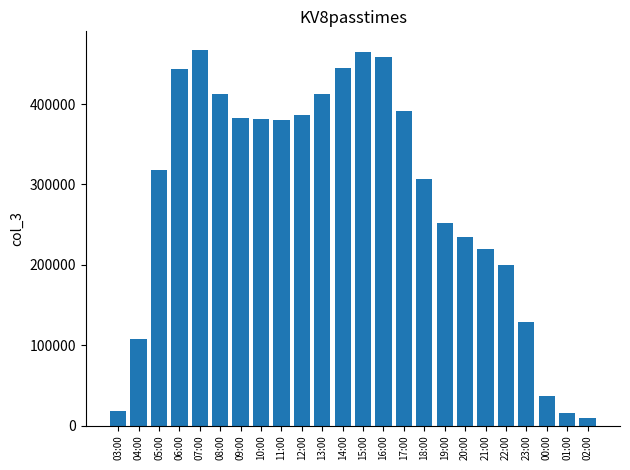

Where does the data first go above 380212?

06:00